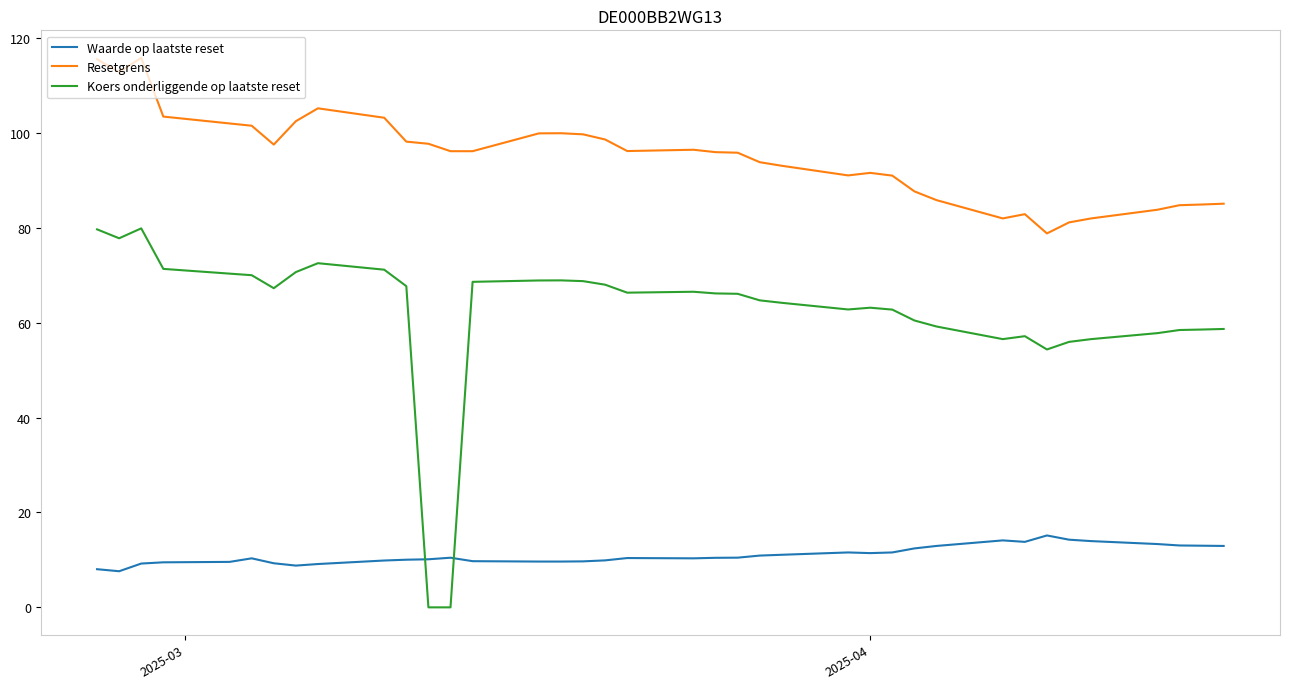

Which series has the largest range (max minus min)?

Koers onderliggende op laatste reset